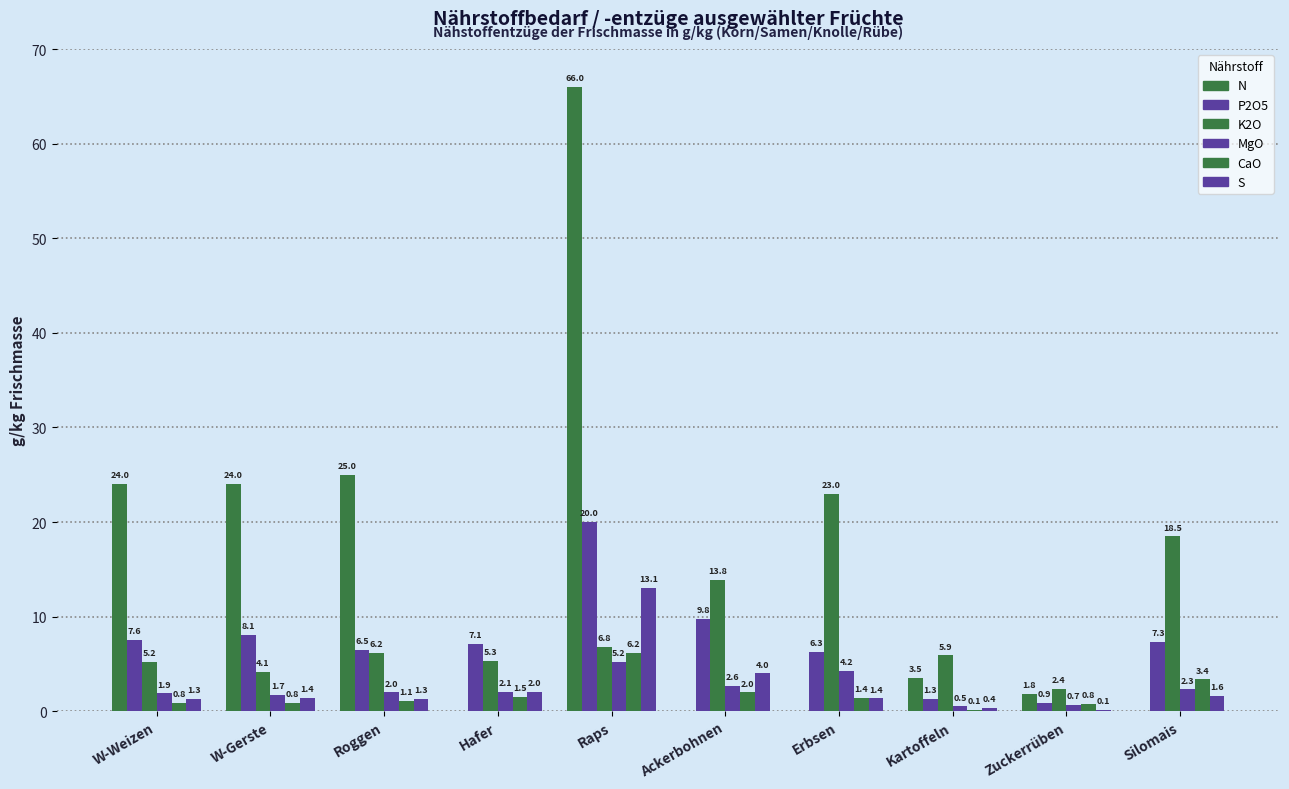

Which series has the largest total across all categories?

N